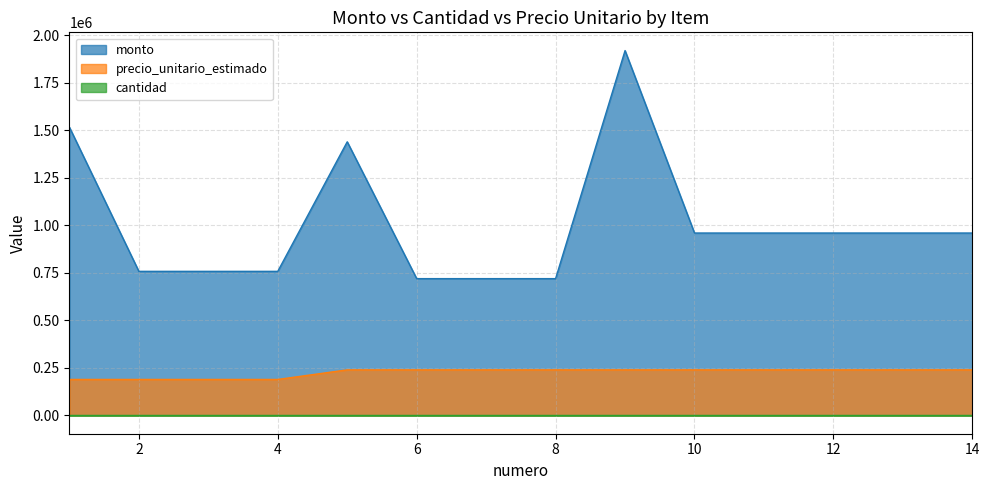

At which category is the sum across all series the highest?

9